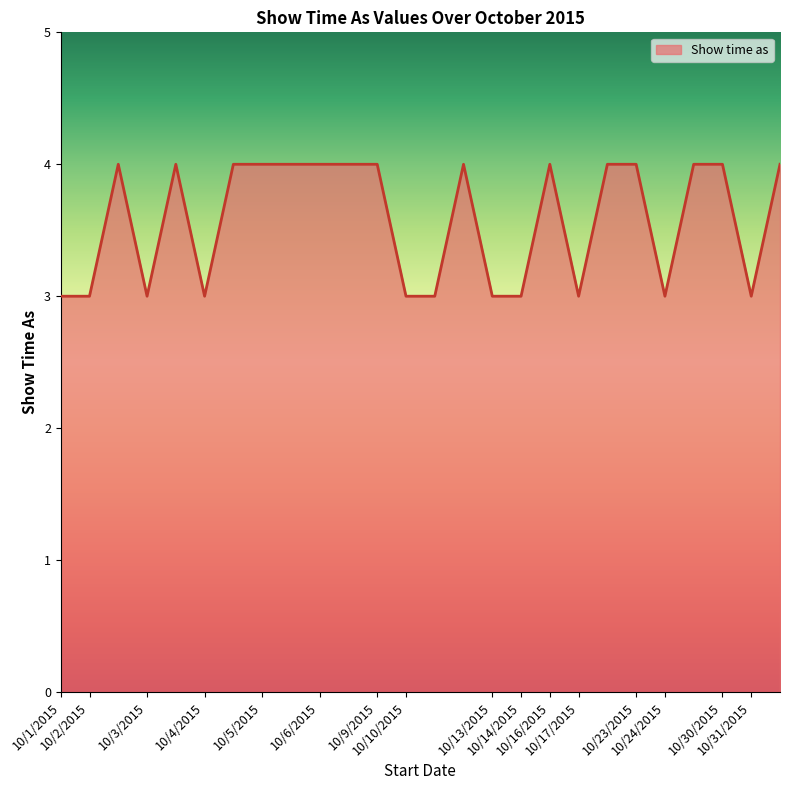

What is the greatest value displayed?

4